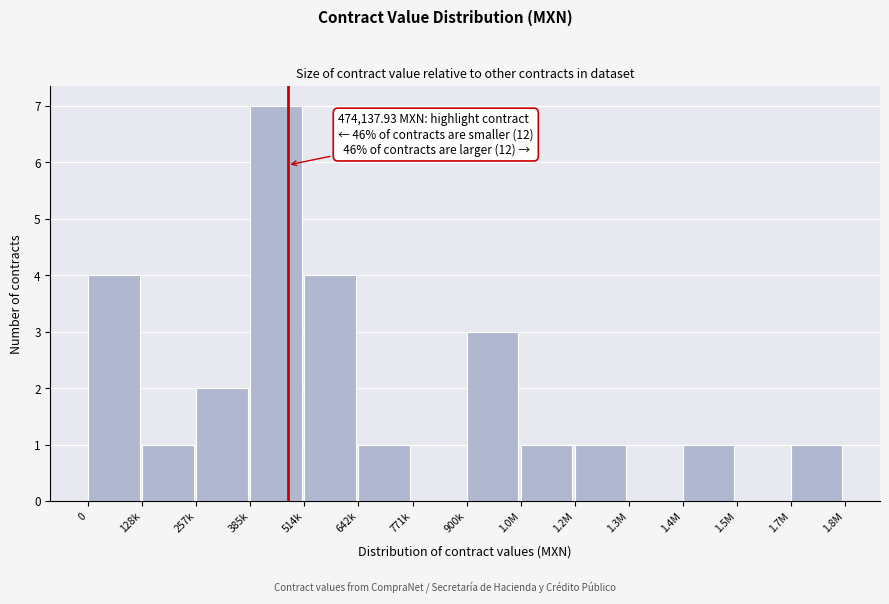

Reading left to right, what are all the values shown in this chart?

0=4	128k=1	257k=2	385k=7	514k=4	642k=1	771k=0	900k=3	1.0M=1	1.2M=1	1.3M=0	1.4M=1	1.5M=0	1.7M=1